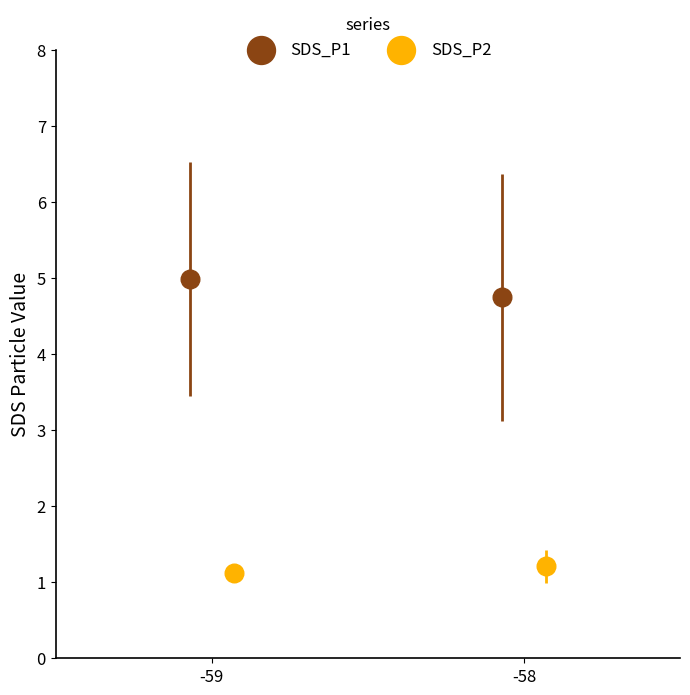

Which series has the widest spread of Y values?

SDS_P1